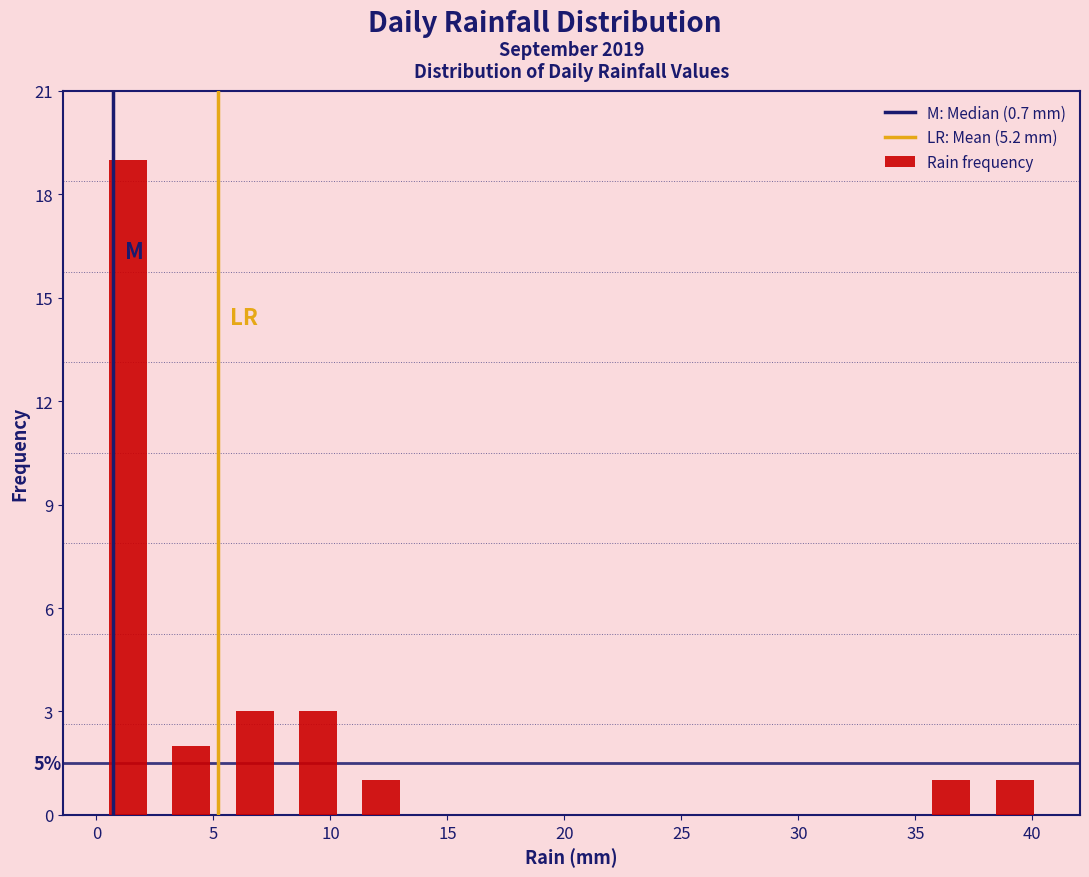

Which range on the x-axis has the tallest bar?

0.0 to 2.5